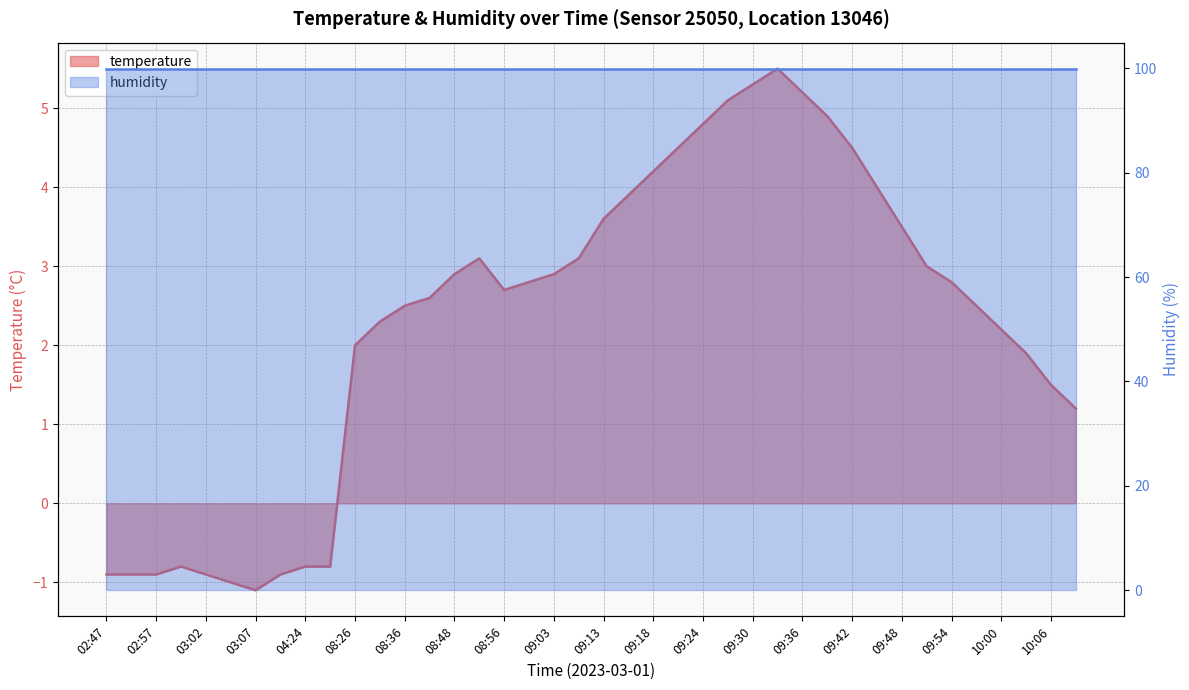

At which label is the value closest to 2?

08:26